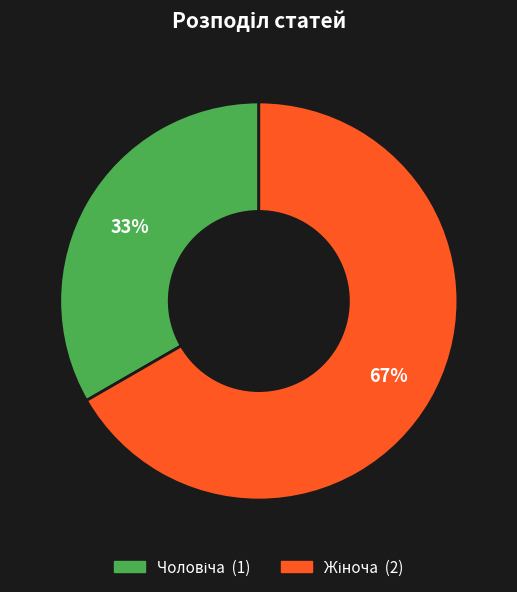

To the nearest percent, what is the average slice percentage?

50%